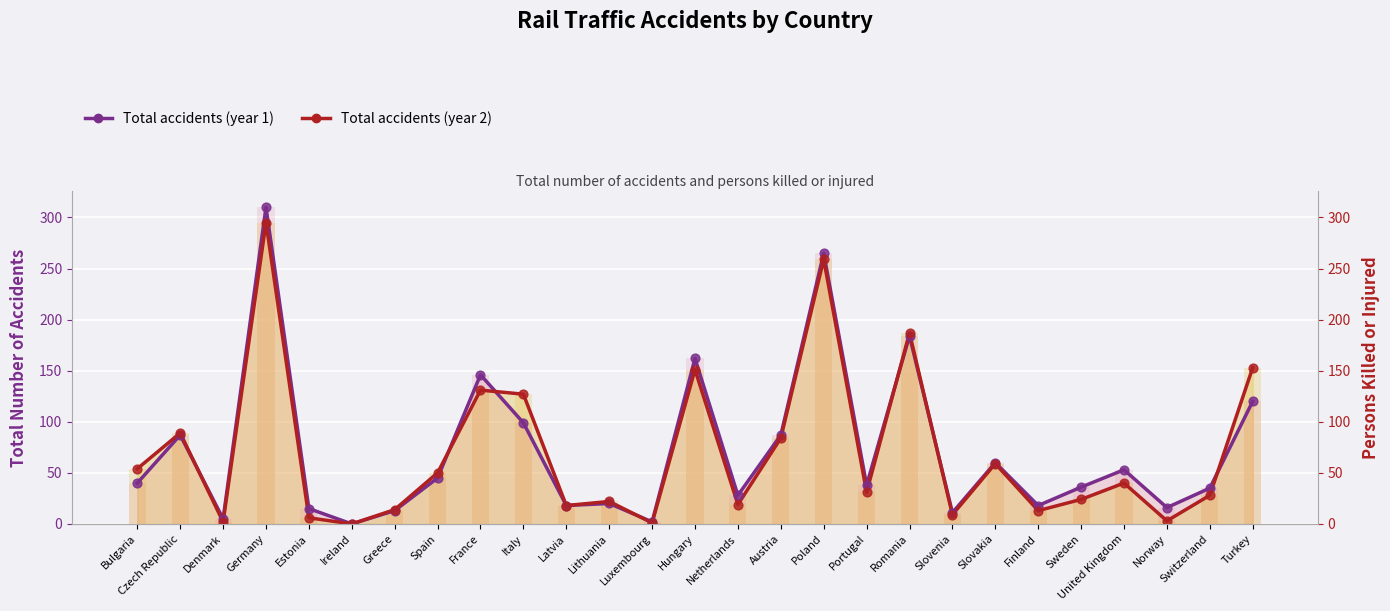

What is the total value across all series at Luxembourg?

3